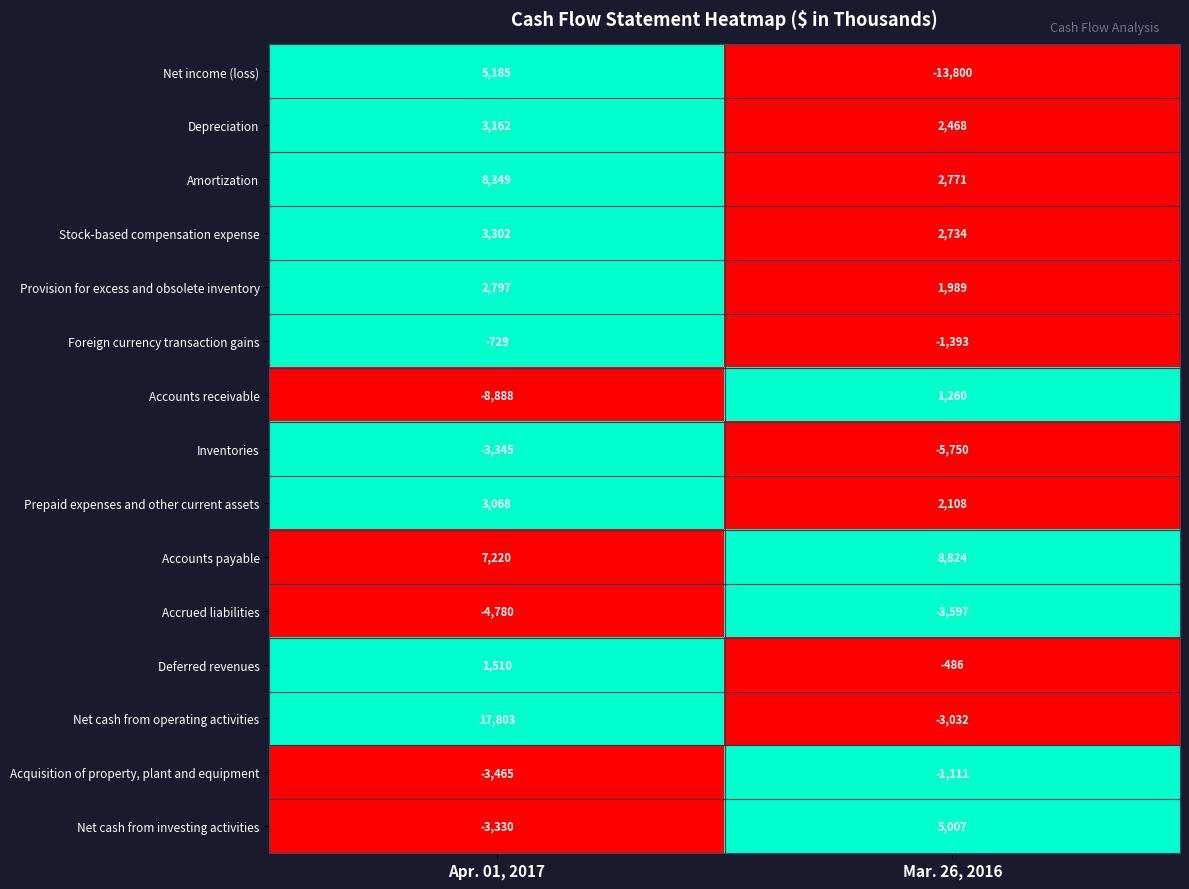

Rank the series at Apr. 01, 2017 from highest to lowest value.

Net cash from operating activities, Amortization, Accounts payable, Net income (loss), Stock-based compensation expense, Depreciation, Prepaid expenses and other current assets, Provision for excess and obsolete inventory, Deferred revenues, Foreign currency transaction gains, Net cash from investing activities, Inventories, Acquisition of property, plant and equipment, Accrued liabilities, Accounts receivable